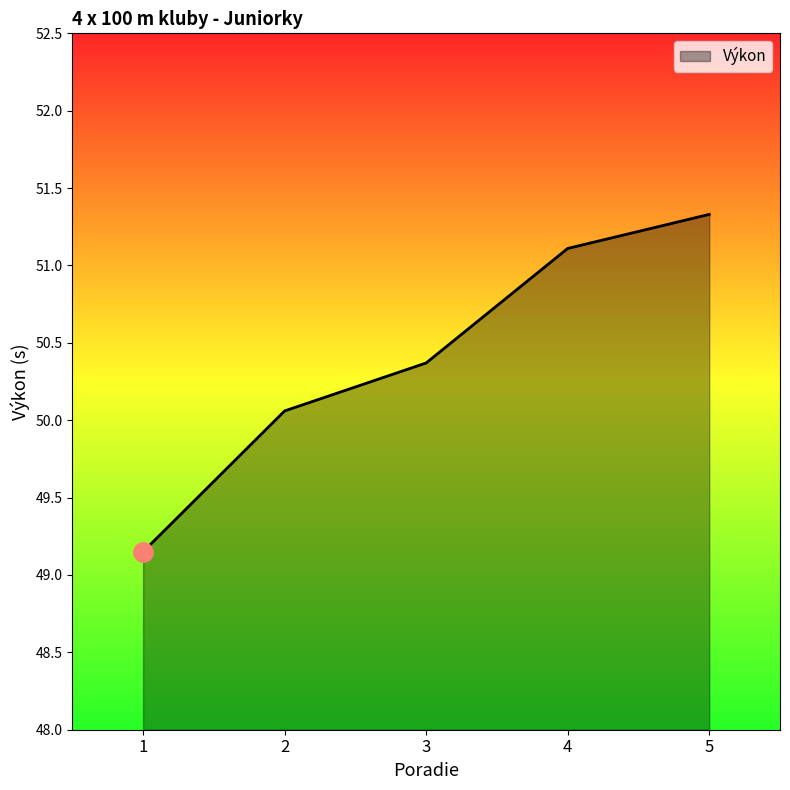

What is the difference between the maximum and minimum values?

2.2